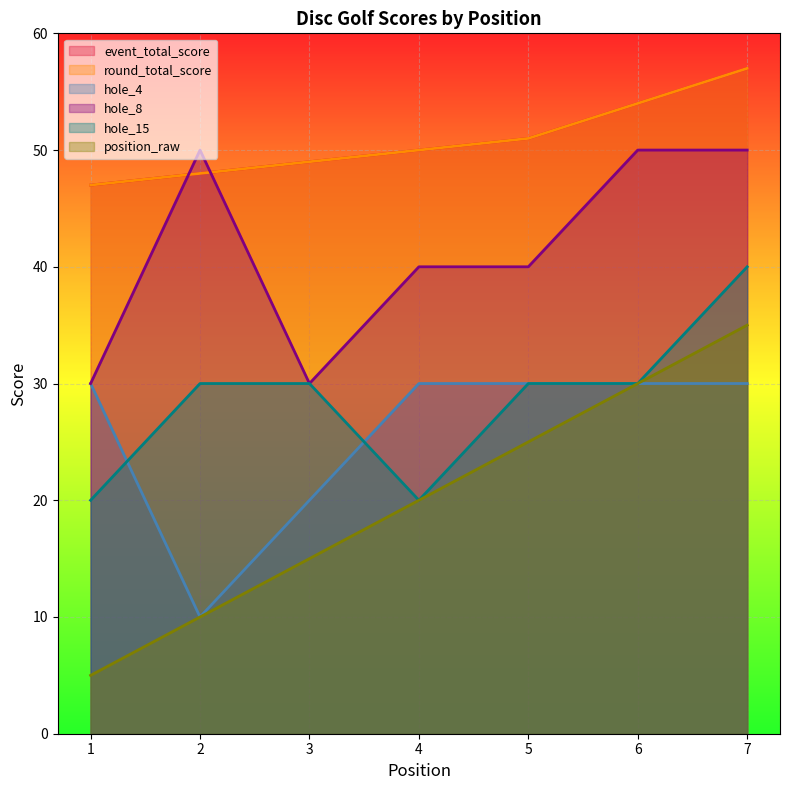

How many intersections are there between round_total_score and hole_8?

2